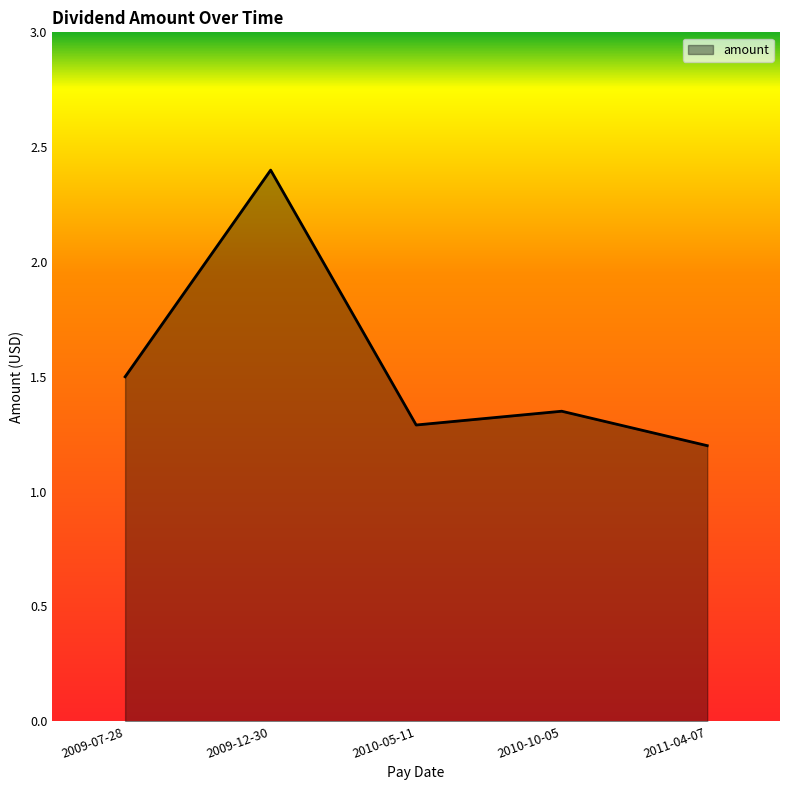

What is the maximum value shown in the chart?

2.4